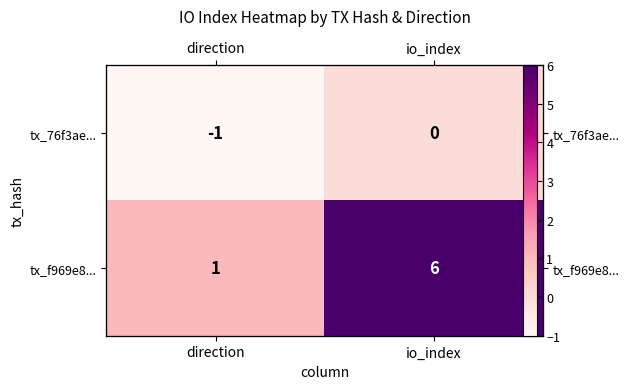

List the series in order of their peak value, highest first.

tx_f969e8..., tx_76f3ae...